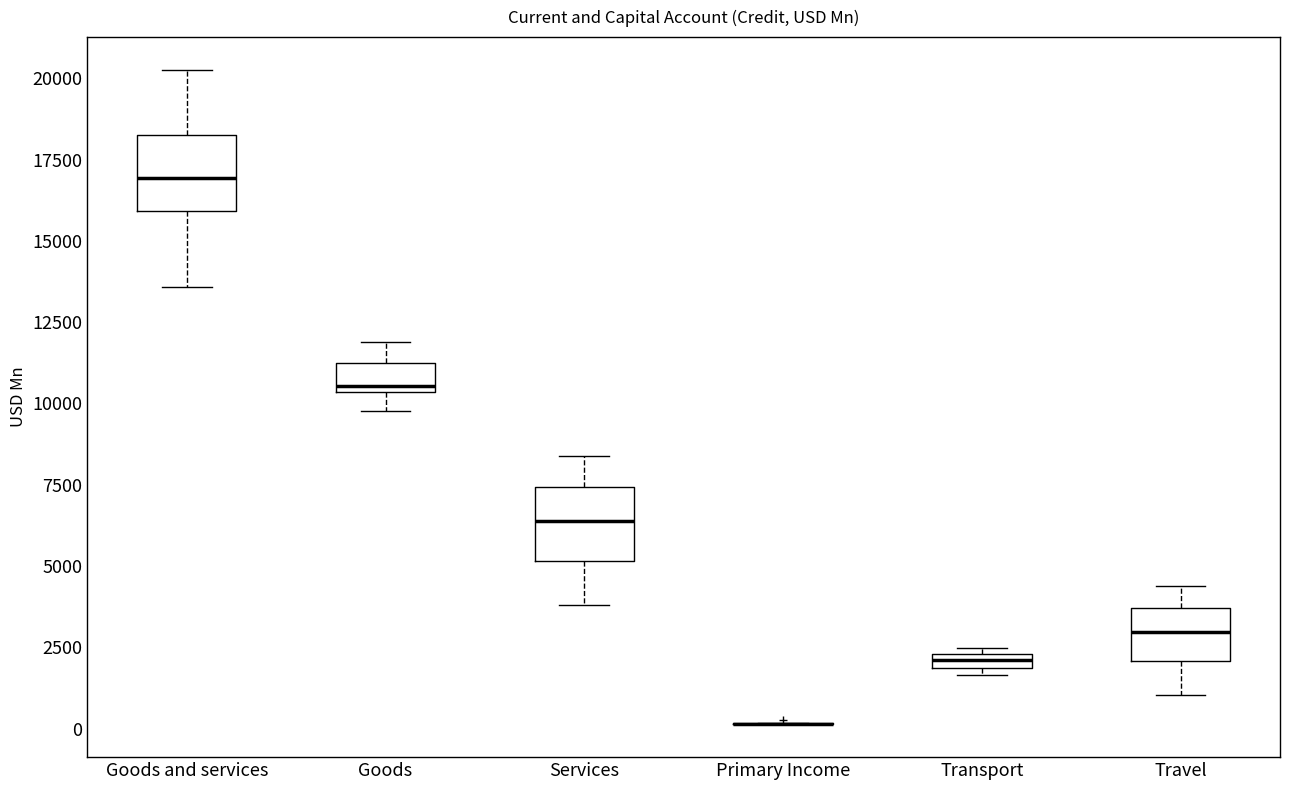

Where is the upper edge of the box for Goods and services on the y-axis? The values are not printed on the chart, so give them approximately, as read against the axis.

18500